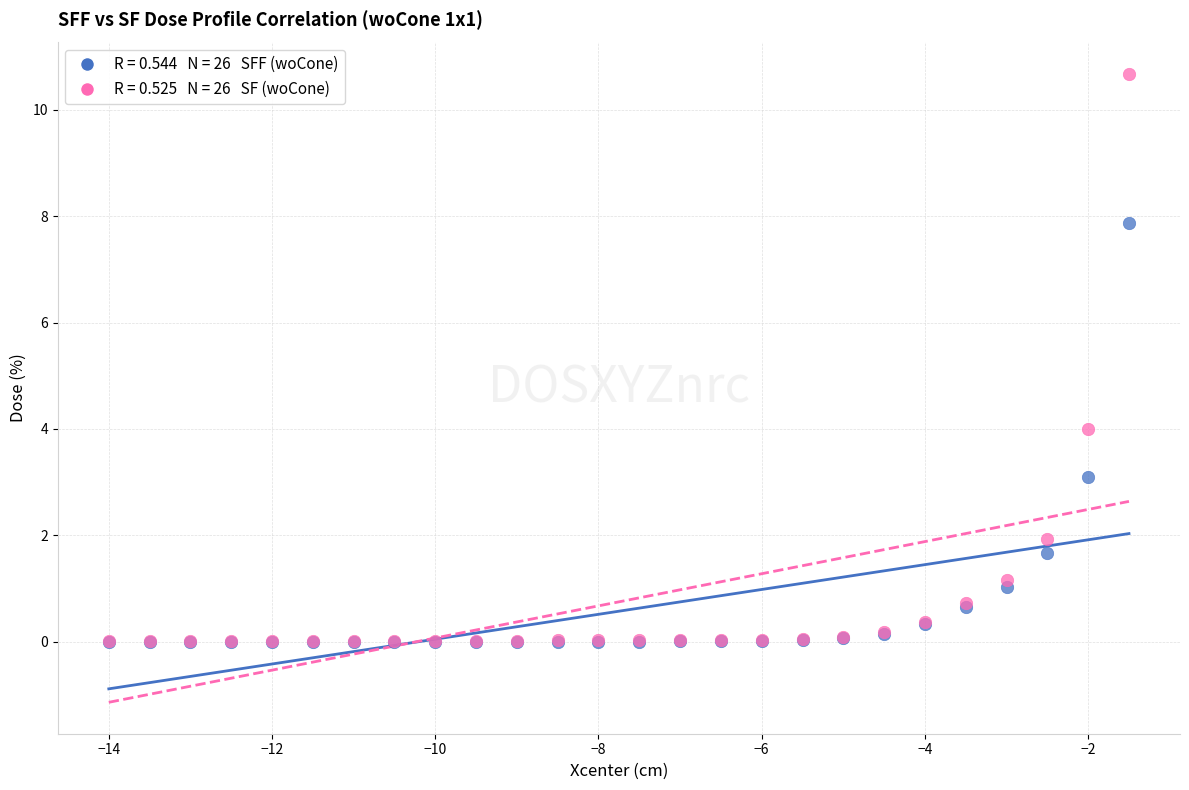

Across all series, what Y value is closest to 5?

4.0